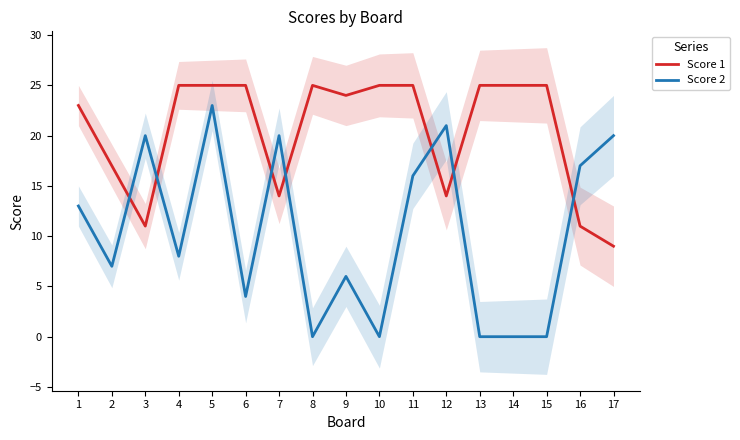

The value of Score 2 at 6 is 4. True or false?

True